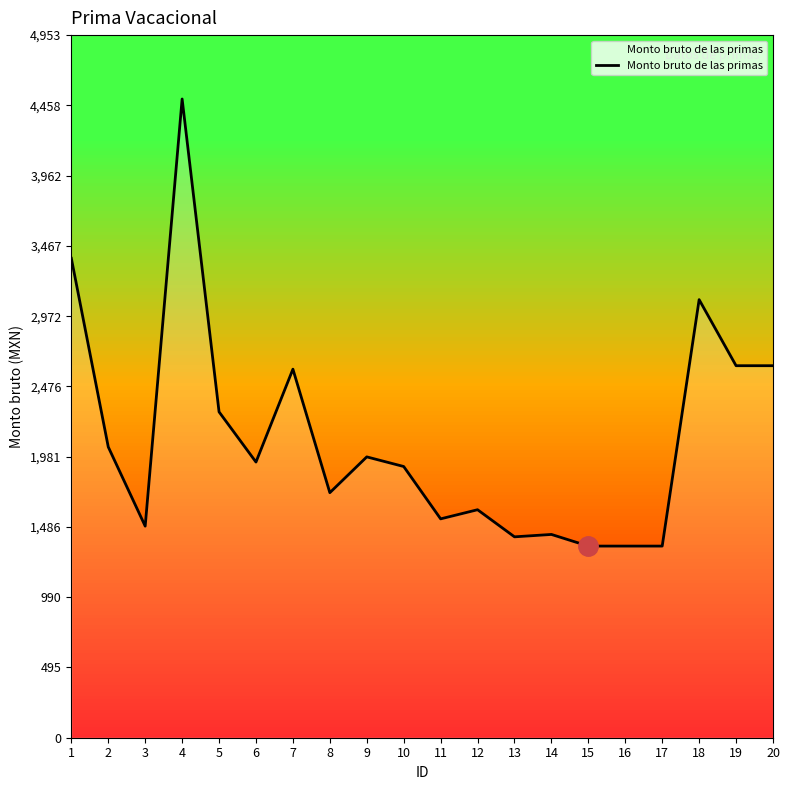

True or false: the data shows 1943.4 at 6.

True